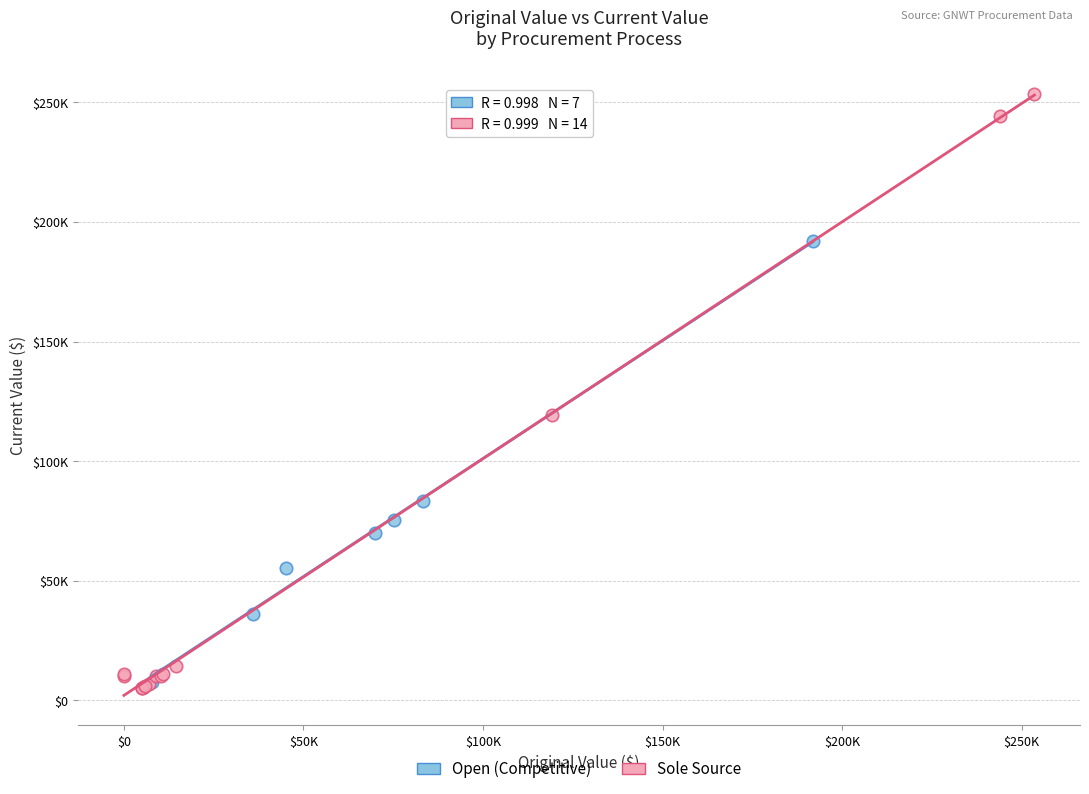

Which series reaches the maximum Y coordinate?

Sole Source